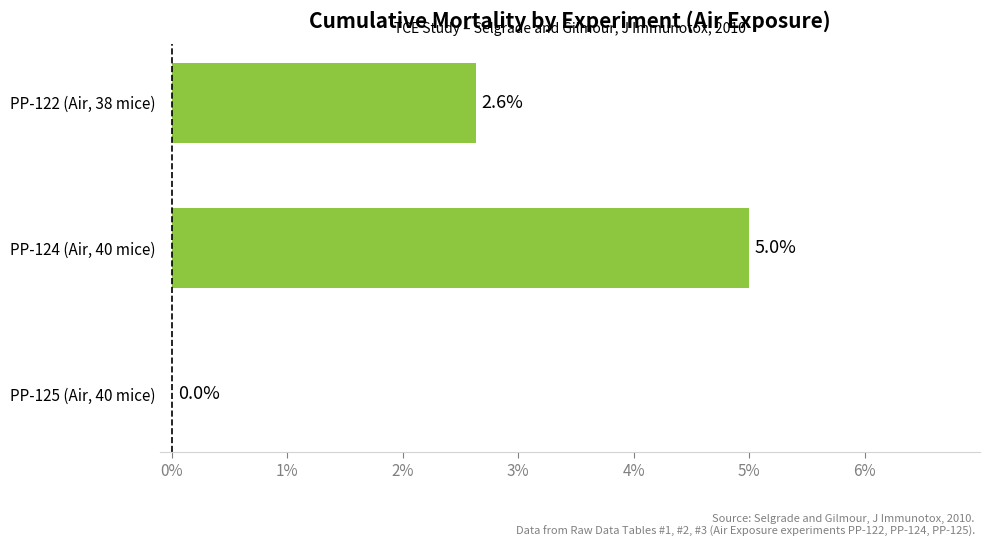

What is the sum of all values?

7.6